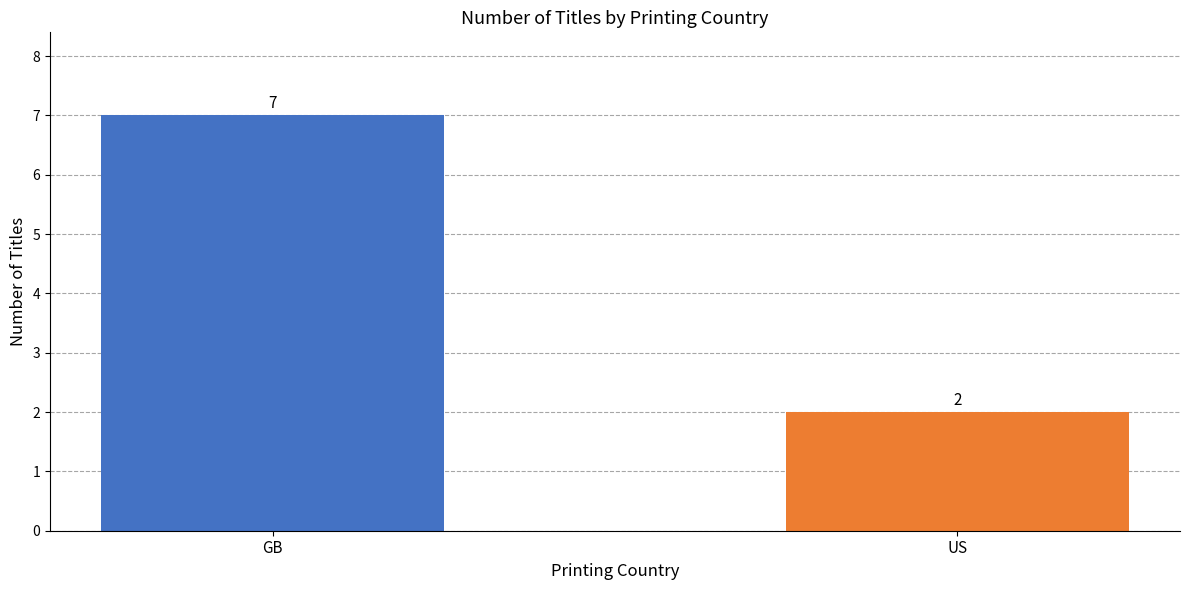

Reading right to left, list all the values displayed in this chart.

US=2	GB=7